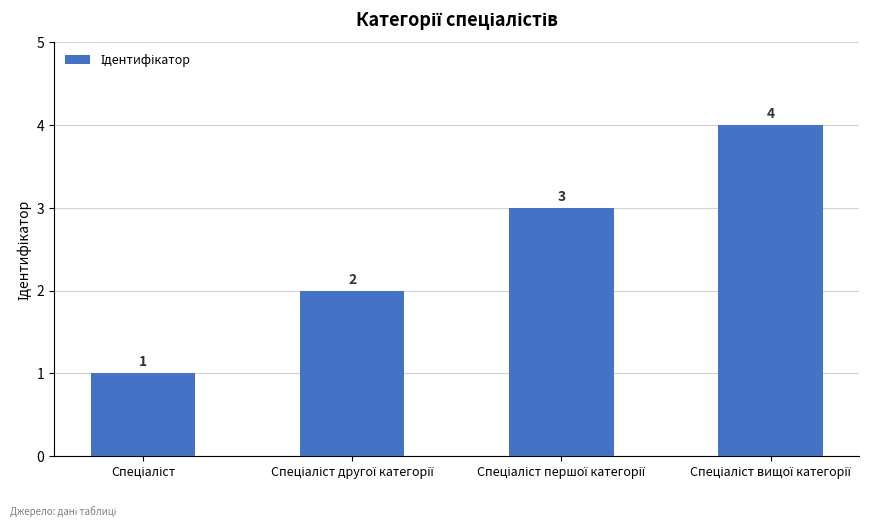

What is the greatest value displayed?

4